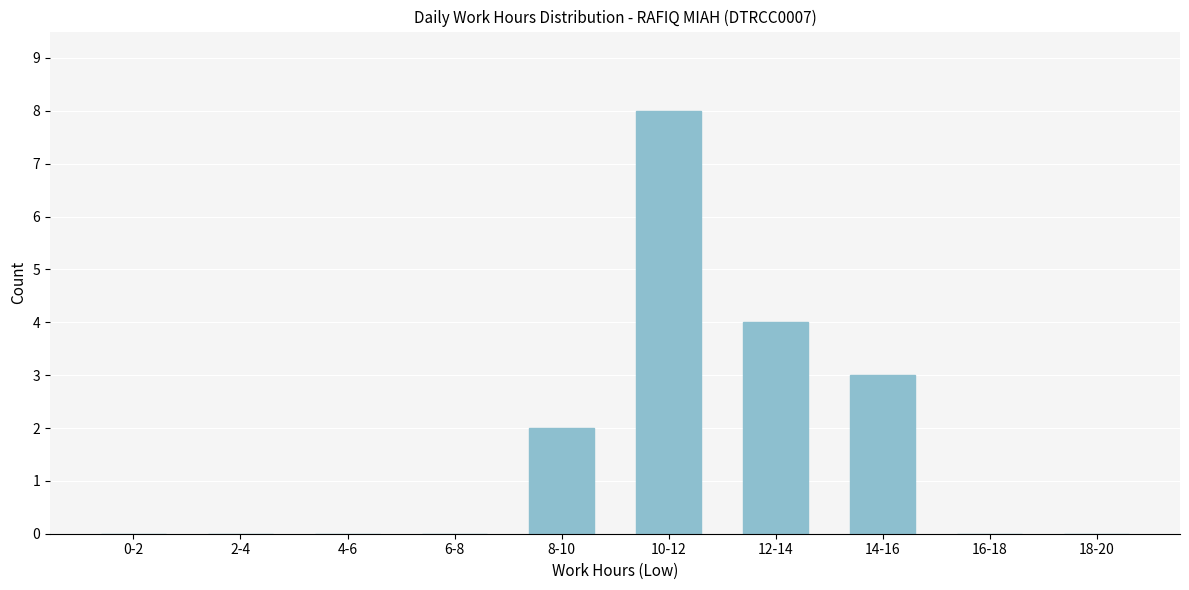

Reading right to left, extract all data points from this chart.

18-20=0	16-18=0	14-16=3	12-14=4	10-12=8	8-10=2	6-8=0	4-6=0	2-4=0	0-2=0